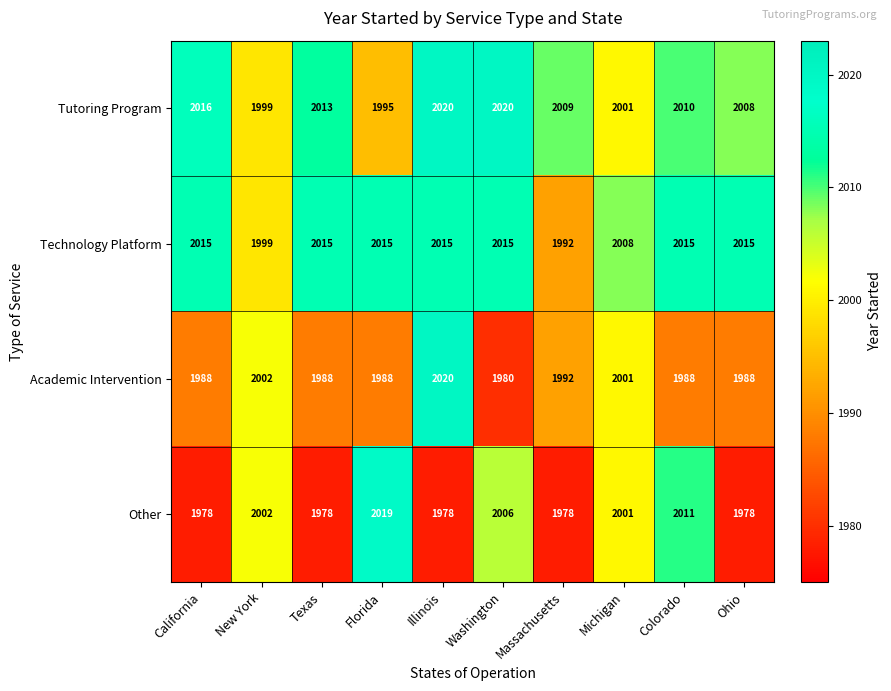

Which series has the largest range (max minus min)?

Other